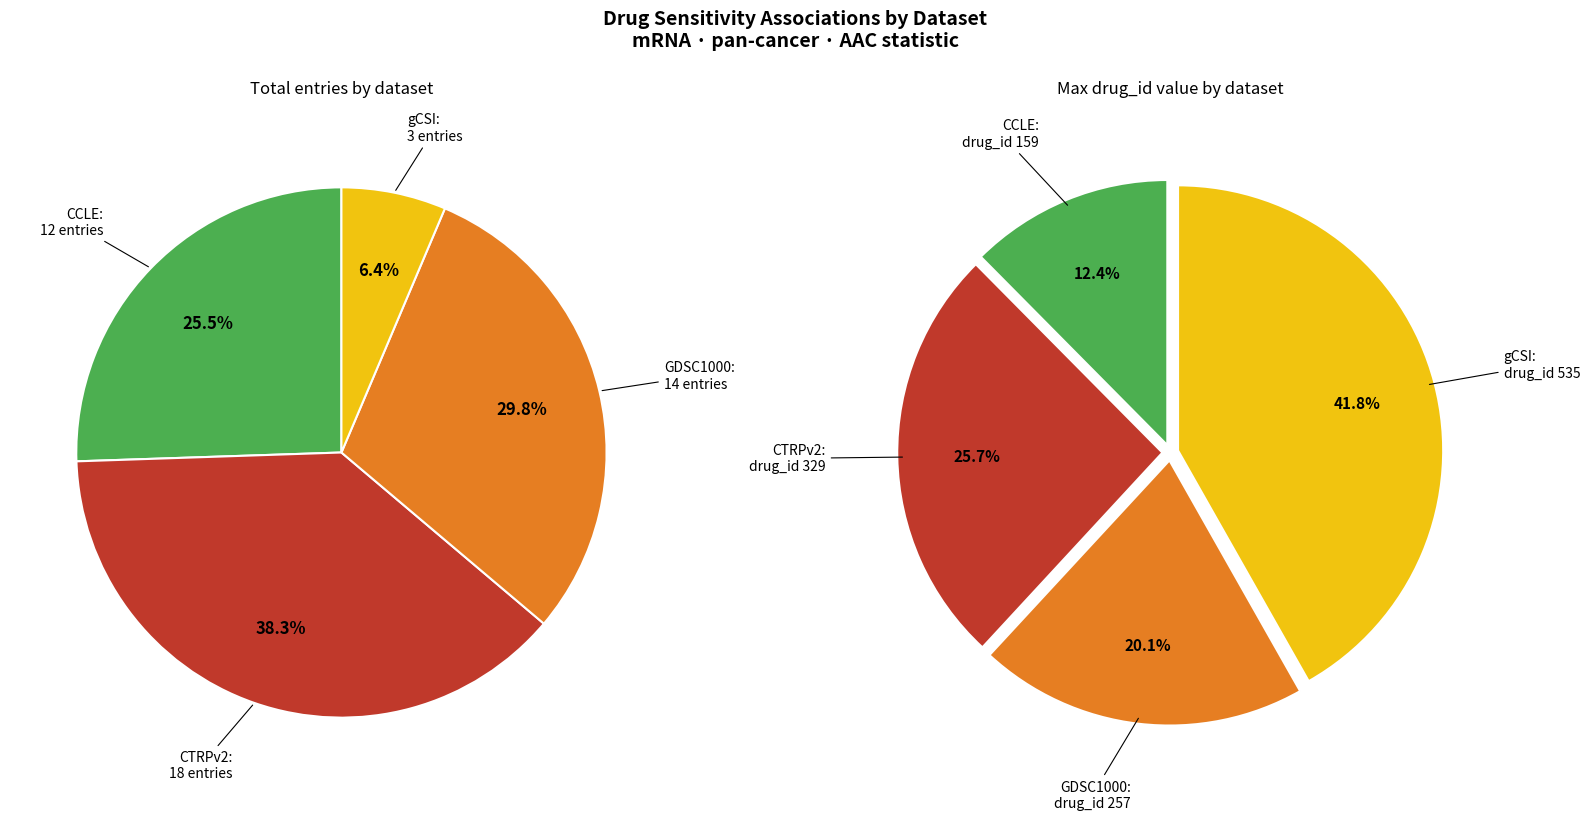

Is there any slice that represents more than half of the pie?

No